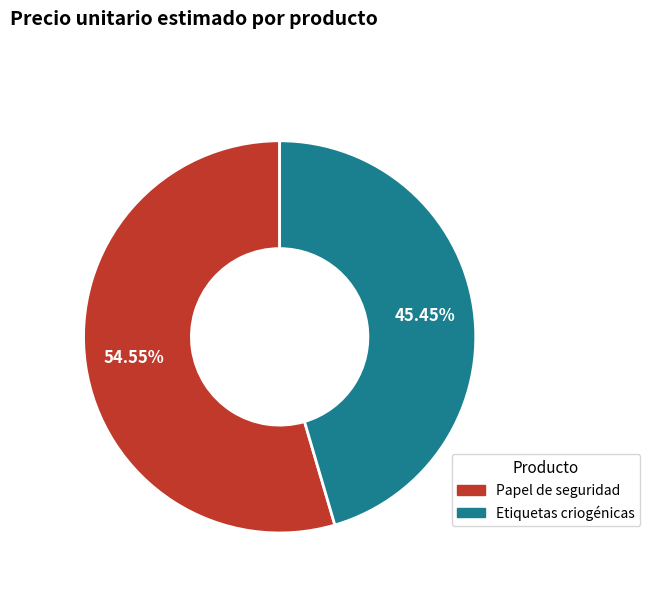

Does any single category account for the majority?

Yes